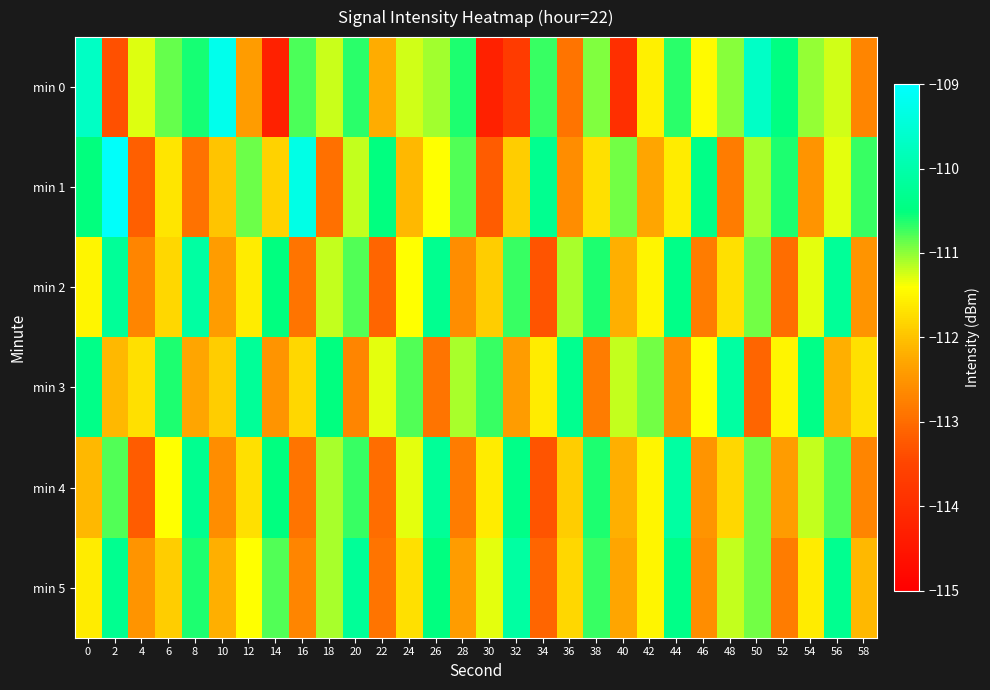

Reading left to right, extract all data points from this chart.

min 0: 0=-109.7	2=-113.3	4=-111.3	6=-110.9	8=-110.6	10=-109.2	12=-112.4	14=-114.3	16=-110.8	18=-111.2	20=-110.6	22=-112.2	24=-111.2	26=-111.1	28=-110.6	30=-114.3	32=-113.7	34=-110.7	36=-112.9	38=-111.0	40=-114.0	42=-111.5	44=-110.6	46=-111.5	48=-111.0	50=-109.7	52=-110.5	54=-111.0	56=-111.2	58=-112.7
min 1: 0=-110.5	2=-109.1	4=-113.2	6=-111.7	8=-112.9	10=-112.0	12=-110.9	14=-111.8	16=-109.3	18=-113.0	20=-111.2	22=-110.5	24=-112.1	26=-111.4	28=-110.8	30=-113.2	32=-111.9	34=-110.3	36=-112.6	38=-111.7	40=-110.9	42=-112.3	44=-111.6	46=-110.4	48=-112.8	50=-111.1	52=-110.6	54=-112.5	56=-111.3	58=-110.7
min 2: 0=-111.5	2=-110.2	4=-112.7	6=-111.8	8=-110.1	10=-112.4	12=-111.6	14=-110.5	16=-112.9	18=-111.2	20=-110.8	22=-113.1	24=-111.4	26=-110.3	28=-112.6	30=-111.9	32=-110.7	34=-113.3	36=-111.1	38=-110.6	40=-112.2	42=-111.5	44=-110.4	46=-112.8	48=-111.7	50=-110.9	52=-113.0	54=-111.3	56=-110.2	58=-112.5
min 3: 0=-110.4	2=-112.1	4=-111.7	6=-110.6	8=-112.3	10=-111.9	12=-110.2	14=-112.5	16=-111.8	18=-110.5	20=-112.7	22=-111.3	24=-110.8	26=-112.9	28=-111.1	30=-110.7	32=-112.4	34=-111.6	36=-110.3	38=-112.8	40=-111.2	42=-110.9	44=-112.6	46=-111.4	48=-110.1	50=-113.1	52=-111.5	54=-110.4	56=-112.2	58=-111.7
min 4: 0=-112.1	2=-110.8	4=-113.2	6=-111.4	8=-110.3	10=-112.6	12=-111.7	14=-110.5	16=-112.9	18=-111.1	20=-110.7	22=-113.0	24=-111.3	26=-110.2	28=-112.8	30=-111.6	32=-110.4	34=-113.3	36=-111.9	38=-110.6	40=-112.2	42=-111.5	44=-110.1	46=-112.5	48=-111.8	50=-110.9	52=-112.4	54=-111.2	56=-110.8	58=-112.7
min 5: 0=-111.6	2=-110.3	4=-112.5	6=-111.9	8=-110.6	10=-112.2	12=-111.4	14=-110.8	16=-112.7	18=-111.1	20=-110.2	22=-112.9	24=-111.7	26=-110.5	28=-112.4	30=-111.3	32=-110.1	34=-113.1	36=-111.8	38=-110.7	40=-112.3	42=-111.5	44=-110.4	46=-112.6	48=-111.2	50=-110.9	52=-112.8	54=-111.6	56=-110.3	58=-112.1